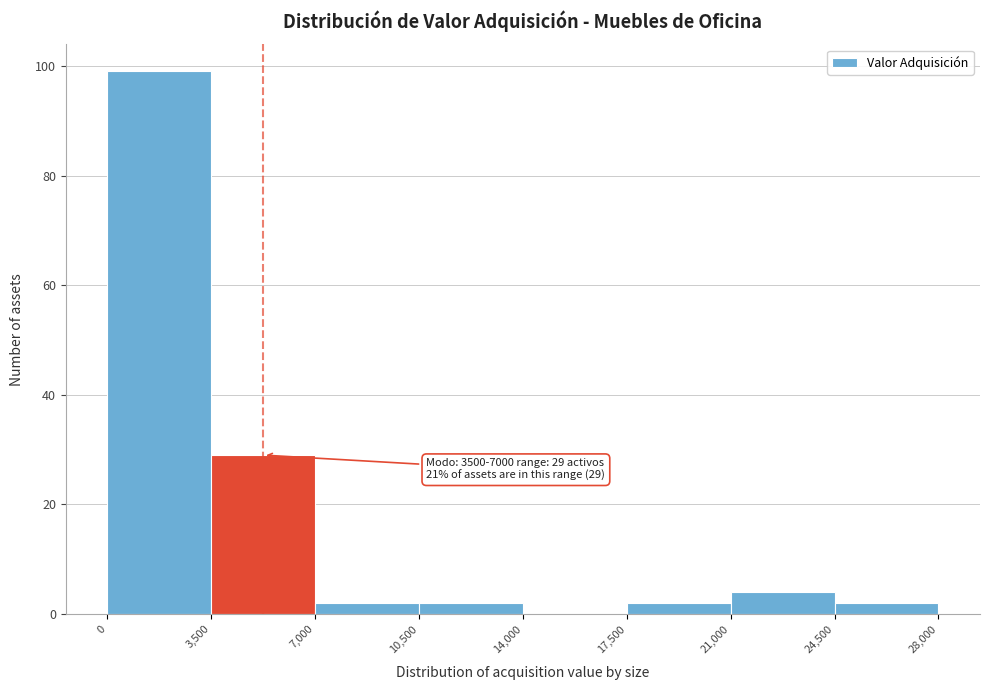

Over which range of the x-axis is the bar tallest?

0 to 3,500